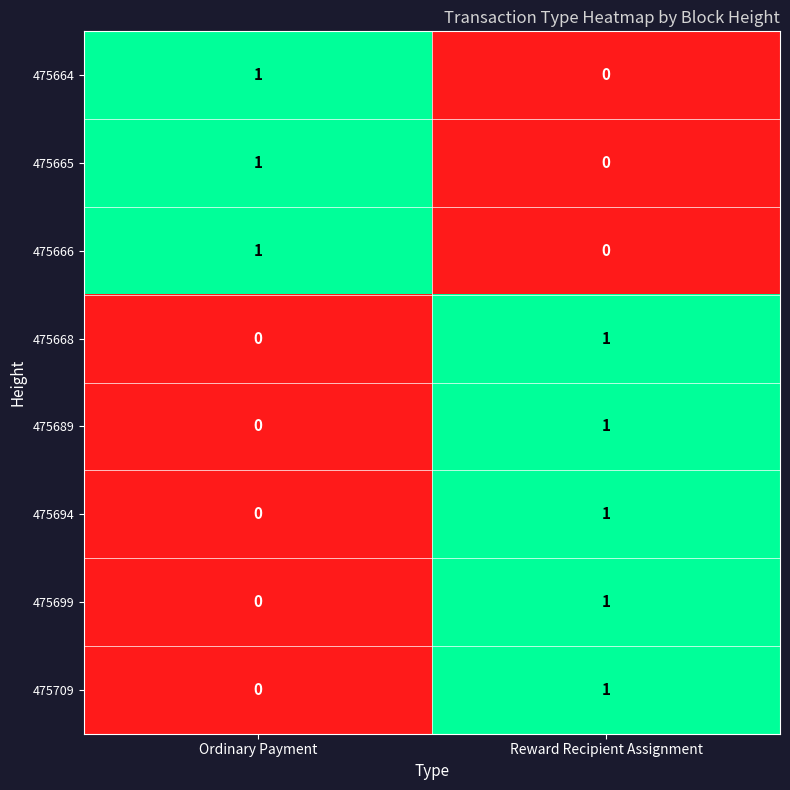

At which label does 475709 reach its minimum?

Ordinary Payment